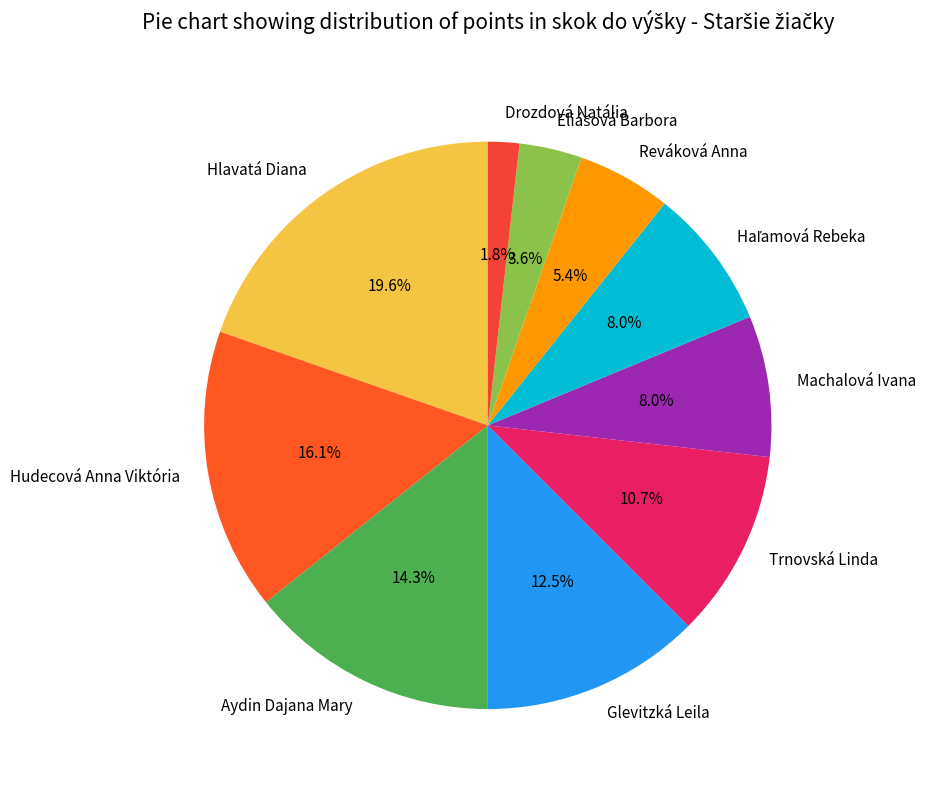

Is there any slice that represents more than half of the pie?

No